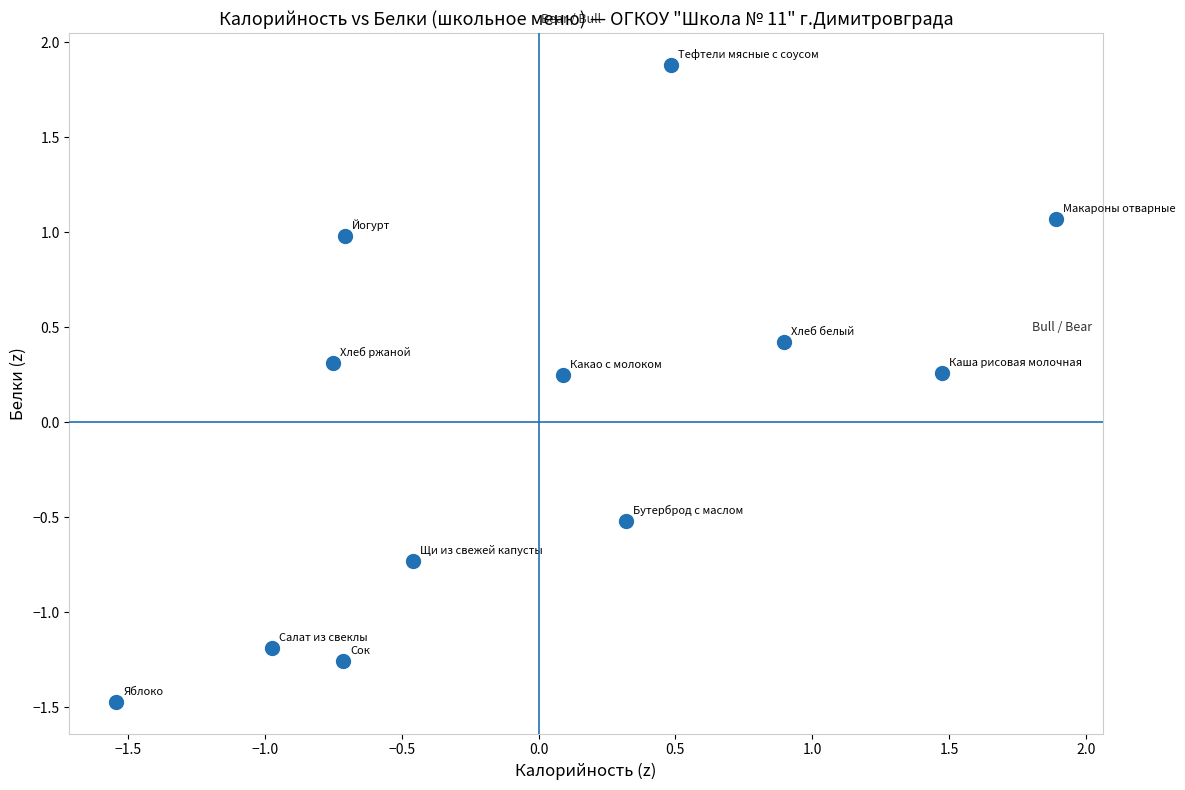

What is the range of Y values (max minus min)?

3.4